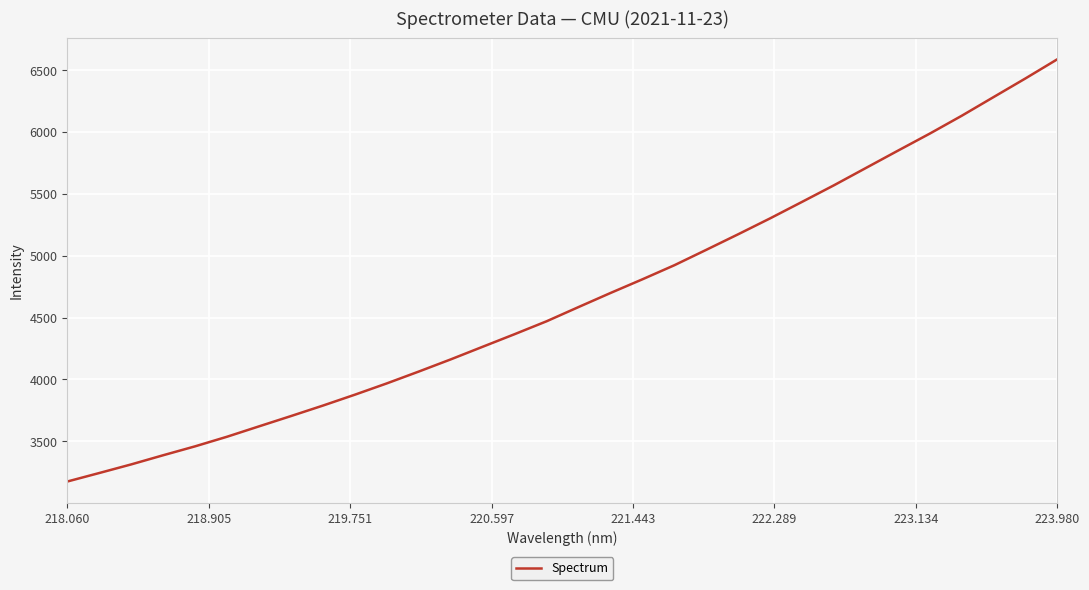

What is the maximum value shown in the chart?

6588.2